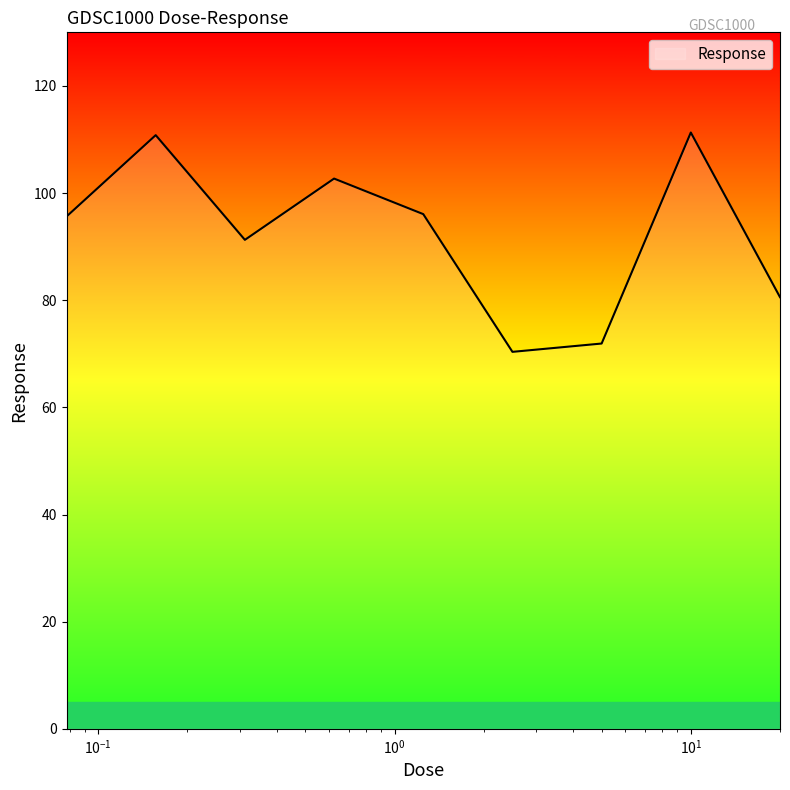

What is the smallest value displayed?

70.4